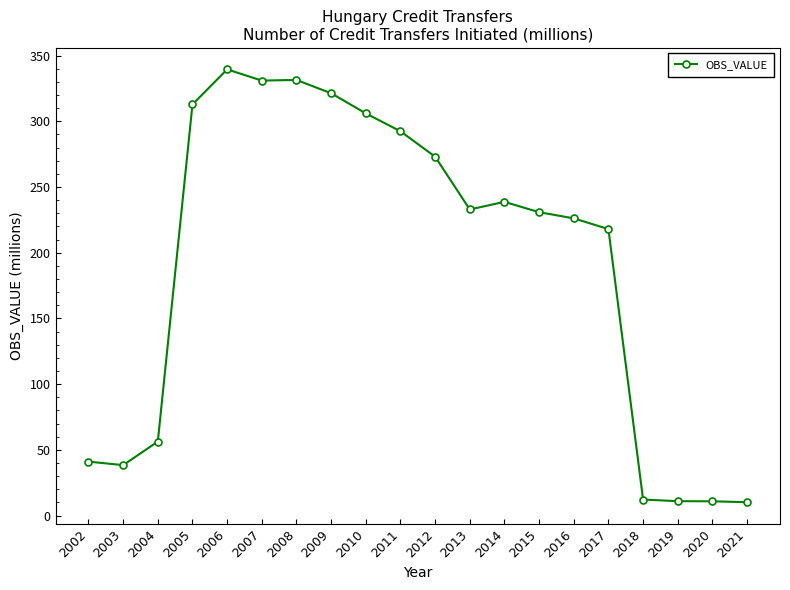

The value at 2010 is 306.1. True or false?

True